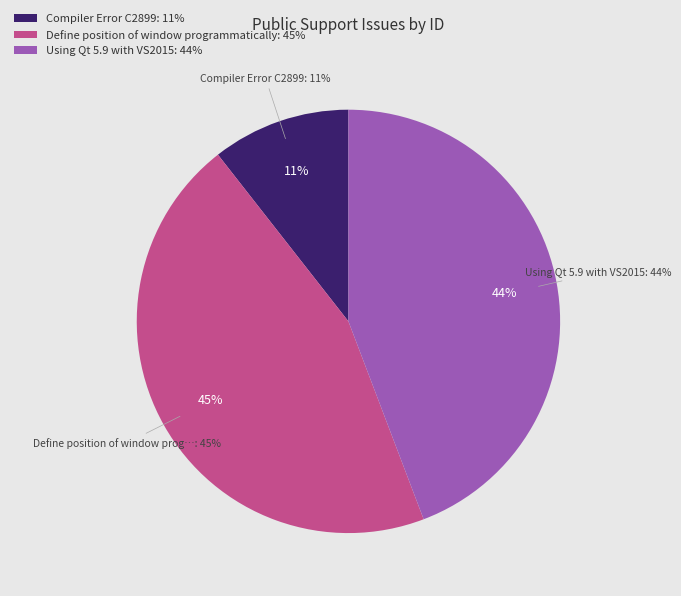

Between Using Qt 5.9 with VS2015 and Compiler Error C2899, which is larger?

Using Qt 5.9 with VS2015